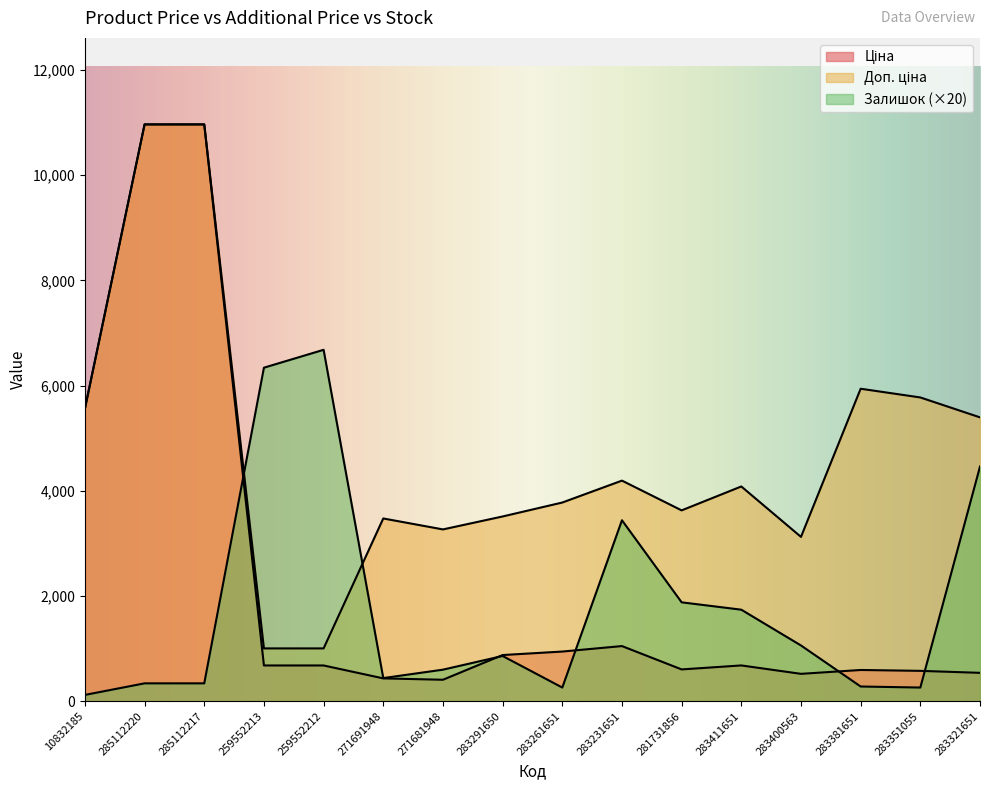

At how many categories does at least one series exceed 3262?

15